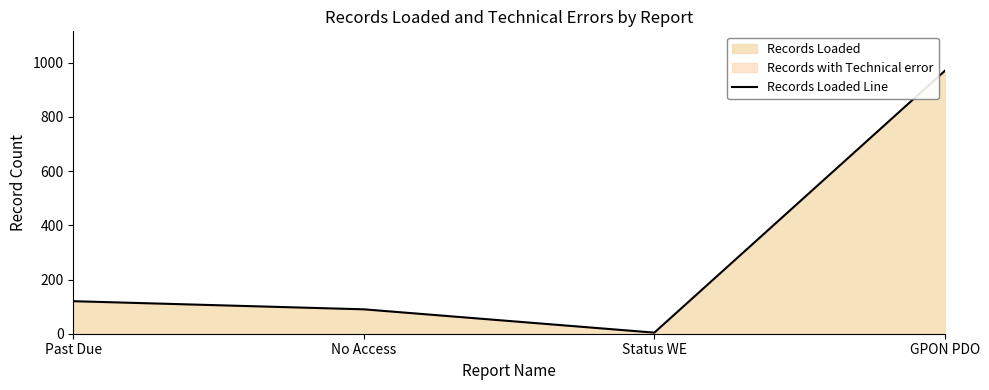

What is the change in value from No Access to Status WE?

-86